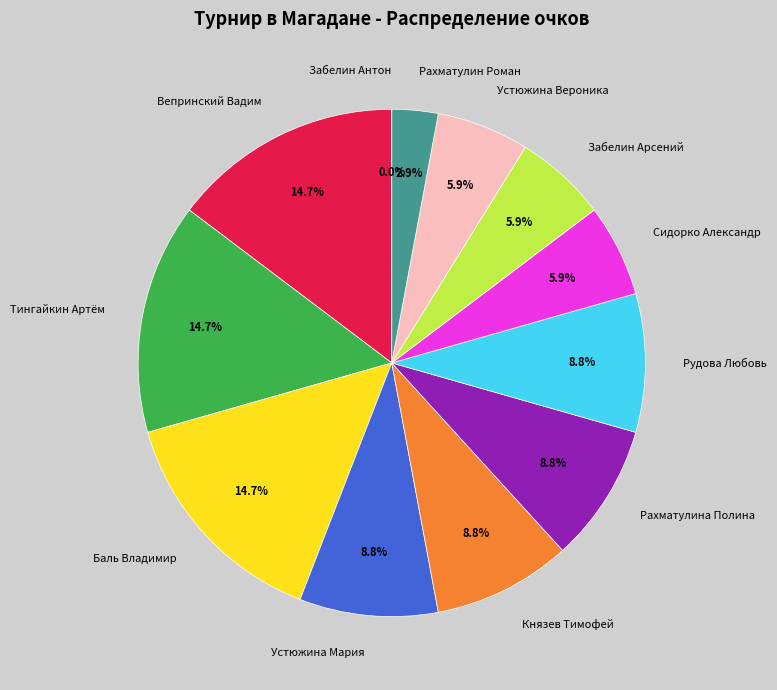

What is the change in value from Тингайкин Артём to Князев Тимофей?

-2